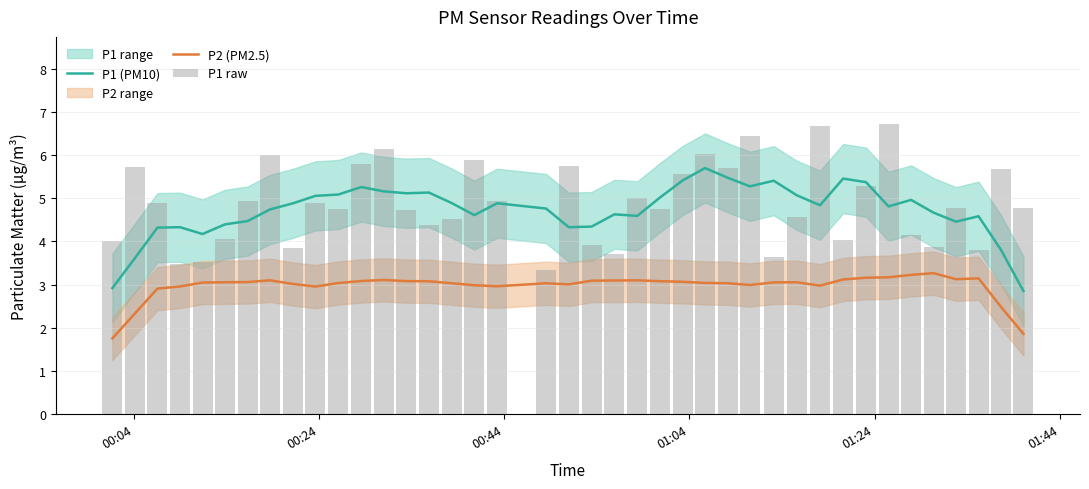

What is the lowest value of the P2 (PM2.5) series?

1.8